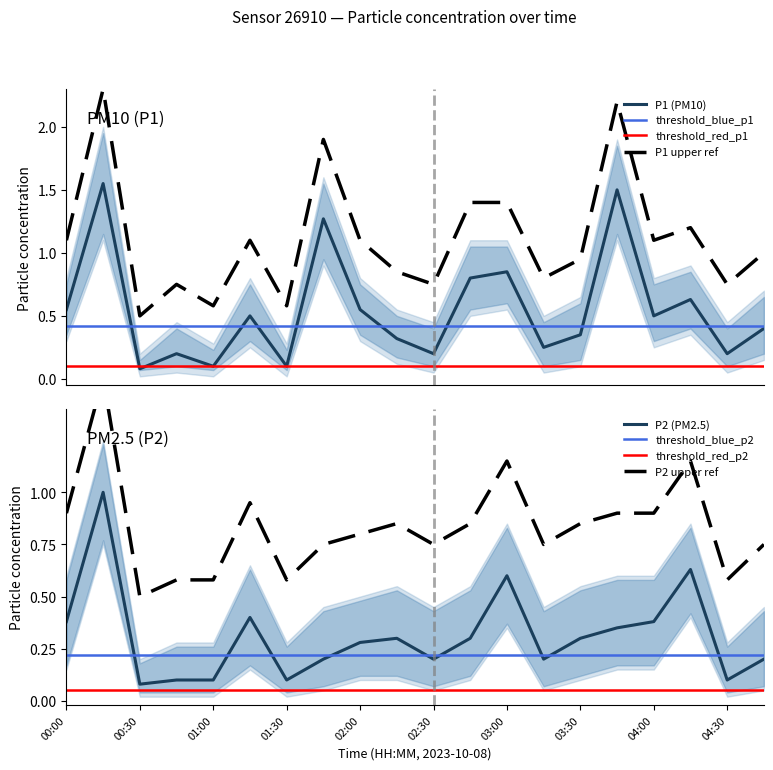

What is the smallest value displayed?

0.1